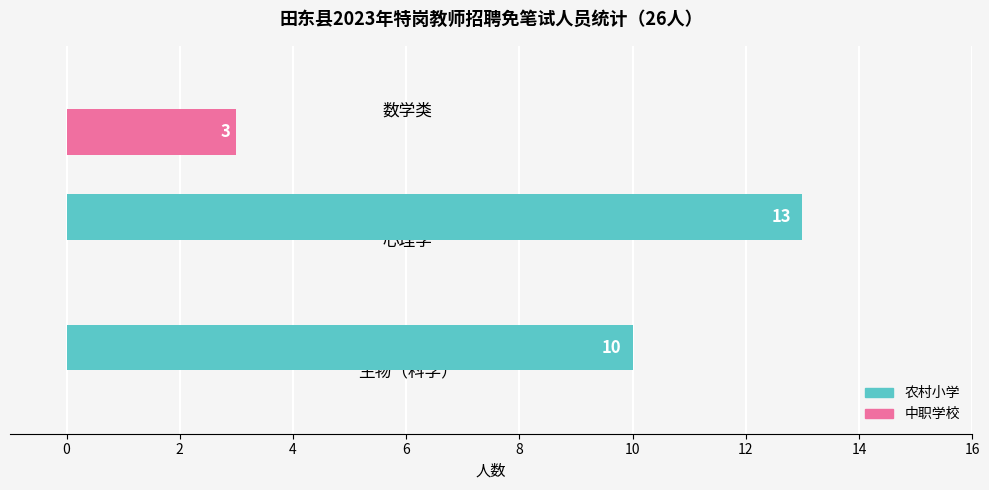

Is it true that 农村小学 equals 0 at 数学类?

True